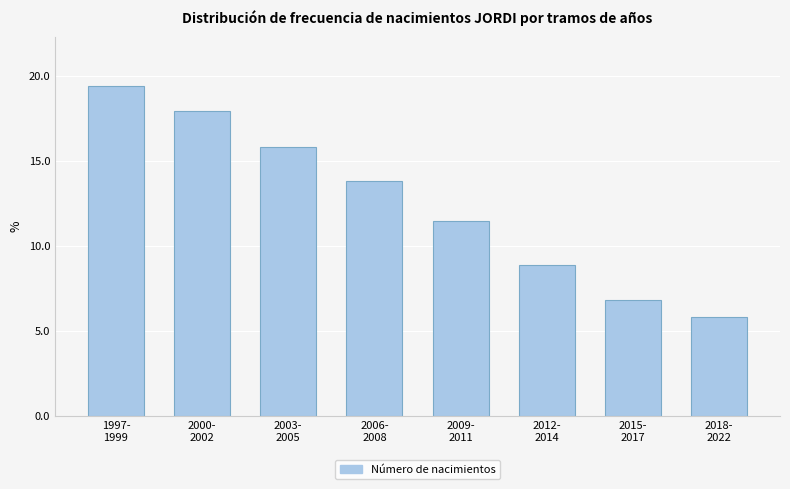

Reading left to right, what are all the values shown in this chart?

19.4	17.9	15.8	13.8	11.5	8.9	6.8	5.8